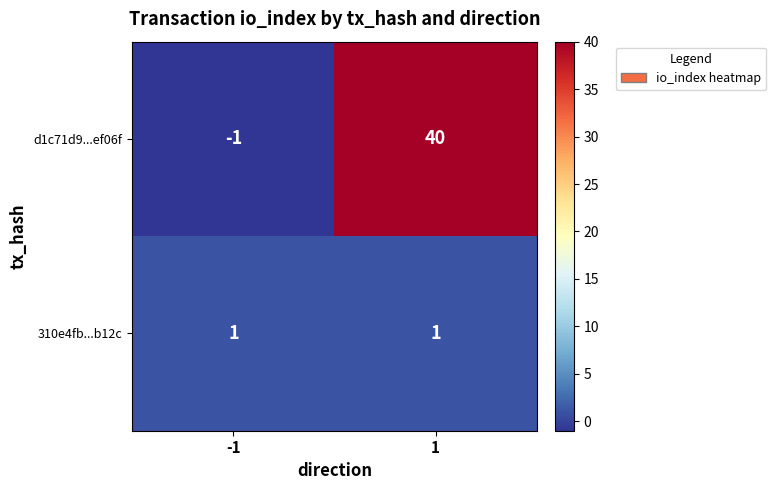

Reading left to right, what are all the values shown in this chart?

d1c71d9...ef06f: -1=-1	1=40
310e4fb...b12c: -1=1	1=1